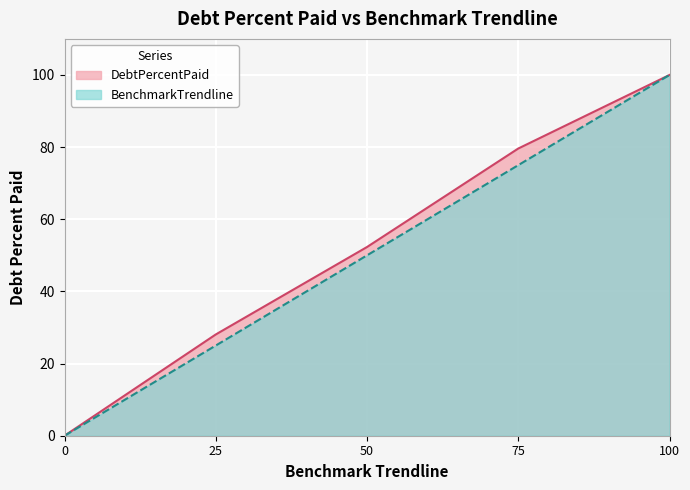

List the labels in order of BenchmarkTrendline value, largest first.

100, 75, 50, 25, 0